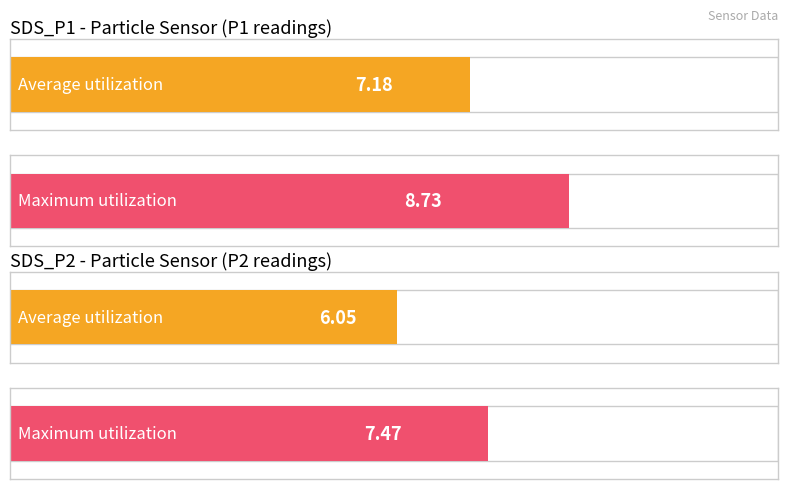

Rank the series by their maximum value, from highest to lowest.

Maximum utilization, Average utilization